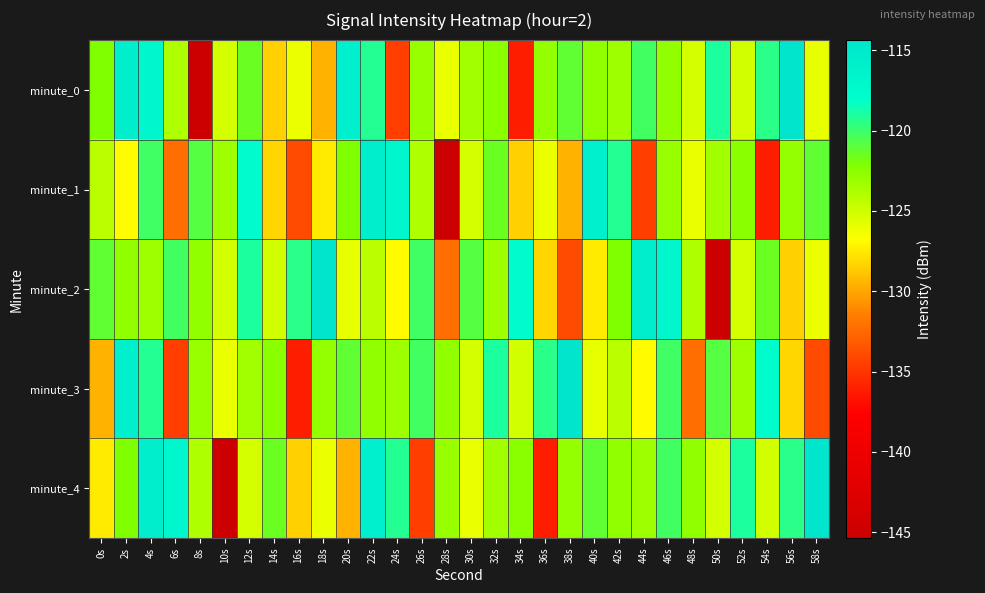

Reading left to right, what are all the values shown in this chart?

minute_0: 0s=-122.2	2s=-115.7	4s=-116.9	6s=-123.8	8s=-145.4	10s=-125.2	12s=-121.5	14s=-128.5	16s=-126.1	18s=-129.6	20s=-115.9	22s=-119.3	24s=-134.6	26s=-123.1	28s=-126.0	30s=-123.4	32s=-122.5	34s=-136.2	36s=-122.9	38s=-121.1	40s=-122.8	42s=-123.3	44s=-120.2	46s=-122.8	48s=-125.2	50s=-119.0	52s=-125.1	54s=-119.4	56s=-114.4	58s=-126.0
minute_1: 0s=-124.3	2s=-126.9	4s=-120.1	6s=-132.2	8s=-120.8	10s=-123.3	12s=-117.8	14s=-128.3	16s=-134.0	18s=-127.5	20s=-122.2	22s=-115.7	24s=-116.9	26s=-123.8	28s=-145.4	30s=-125.2	32s=-121.5	34s=-128.5	36s=-126.1	38s=-129.6	40s=-115.9	42s=-119.3	44s=-134.6	46s=-123.1	48s=-126.0	50s=-123.4	52s=-122.5	54s=-136.2	56s=-122.9	58s=-121.1
minute_2: 0s=-121.1	2s=-122.8	4s=-123.3	6s=-120.2	8s=-122.8	10s=-125.2	12s=-119.0	14s=-125.1	16s=-119.4	18s=-114.4	20s=-126.0	22s=-124.3	24s=-126.9	26s=-120.1	28s=-132.2	30s=-120.8	32s=-123.3	34s=-117.8	36s=-128.3	38s=-134.0	40s=-127.5	42s=-122.2	44s=-115.7	46s=-116.9	48s=-123.8	50s=-145.4	52s=-125.2	54s=-121.5	56s=-128.5	58s=-126.1
minute_3: 0s=-129.6	2s=-115.9	4s=-119.3	6s=-134.6	8s=-123.1	10s=-126.0	12s=-123.4	14s=-122.5	16s=-136.2	18s=-122.9	20s=-121.1	22s=-122.8	24s=-123.3	26s=-120.2	28s=-122.8	30s=-125.2	32s=-119.0	34s=-125.1	36s=-119.4	38s=-114.4	40s=-126.0	42s=-124.3	44s=-126.9	46s=-120.1	48s=-132.2	50s=-120.8	52s=-123.3	54s=-117.8	56s=-128.3	58s=-134.0
minute_4: 0s=-127.5	2s=-122.2	4s=-115.7	6s=-116.9	8s=-123.8	10s=-145.4	12s=-125.2	14s=-121.5	16s=-128.5	18s=-126.1	20s=-129.6	22s=-115.9	24s=-119.3	26s=-134.6	28s=-123.1	30s=-126.0	32s=-123.4	34s=-122.5	36s=-136.2	38s=-122.9	40s=-121.1	42s=-122.8	44s=-123.3	46s=-120.2	48s=-122.8	50s=-125.2	52s=-119.0	54s=-125.1	56s=-119.4	58s=-114.4